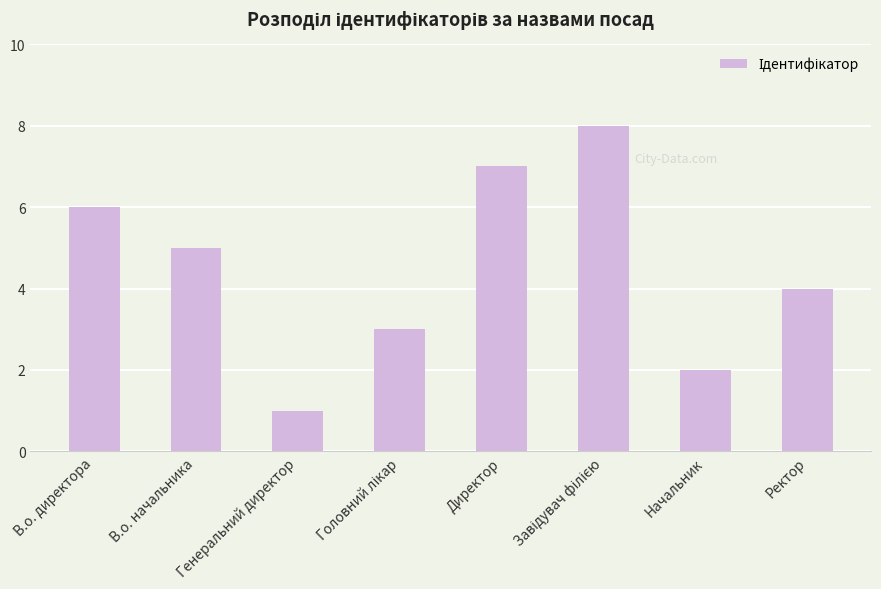

What is the difference between the maximum and minimum values?

7